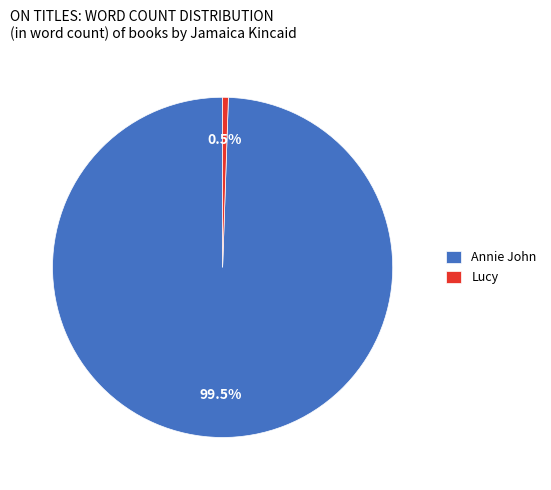

True or false: Annie John accounts for 89% of the total.

False